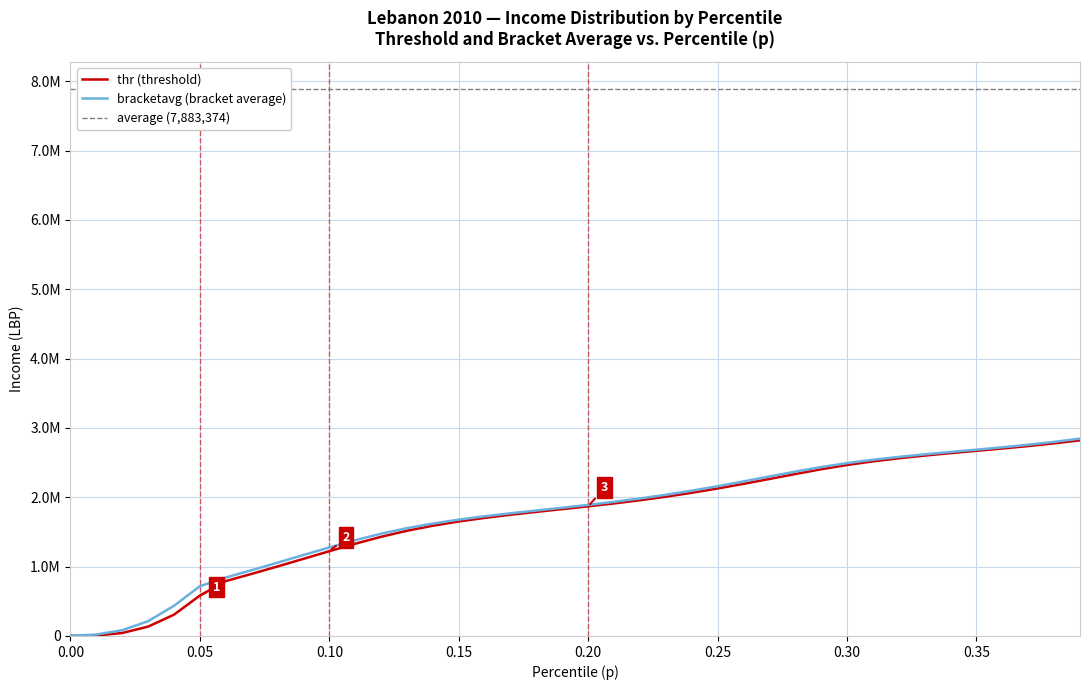

What position from the left is 0.38?

39